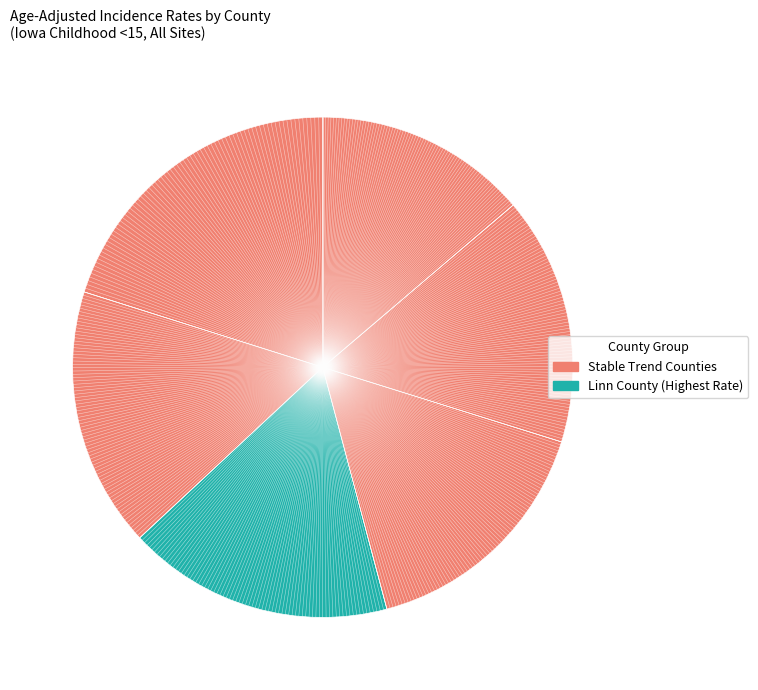

How many slices are in this pie chart?

6